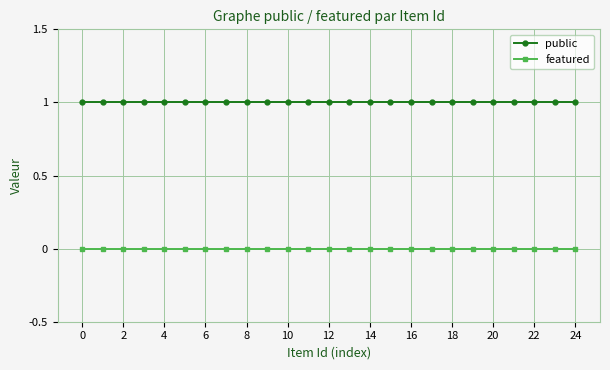

Rank the series by their average value, from highest to lowest.

public, featured